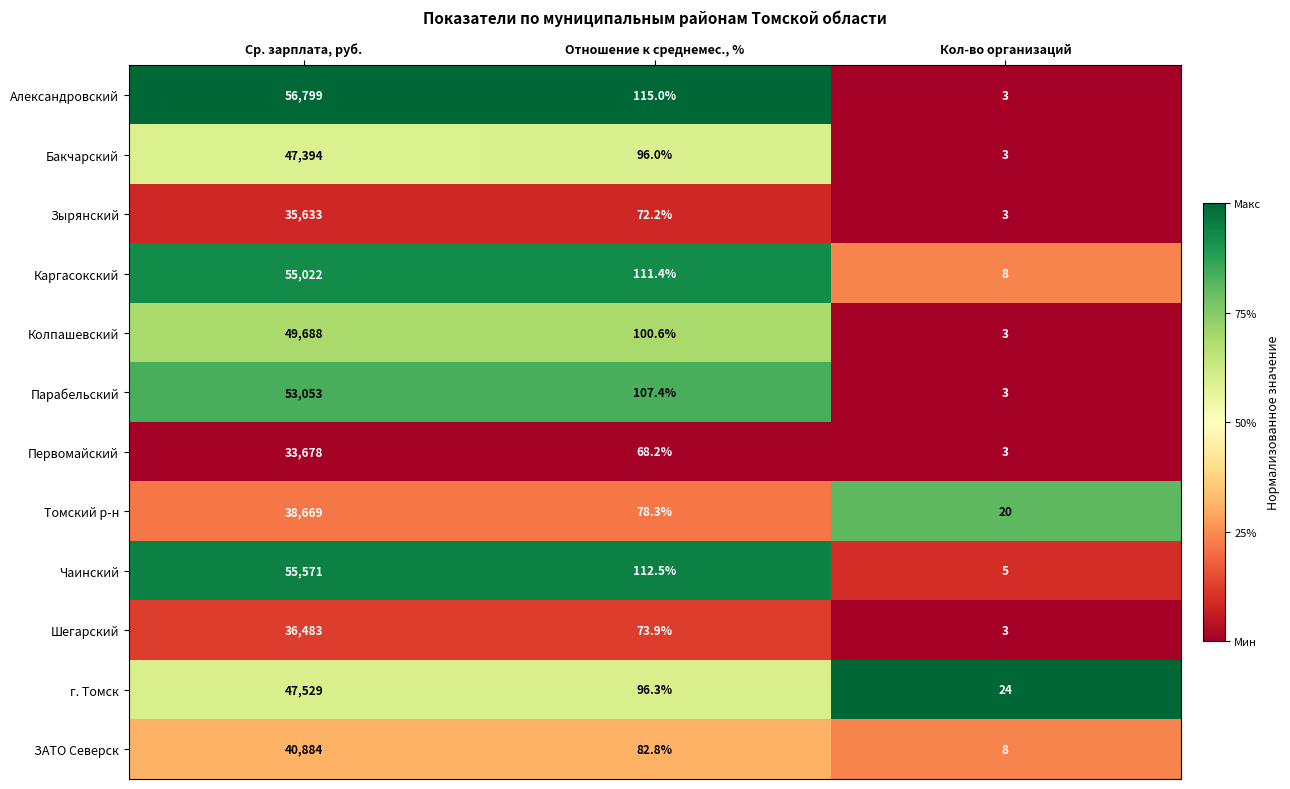

Which series has the widest spread of values?

Александровский